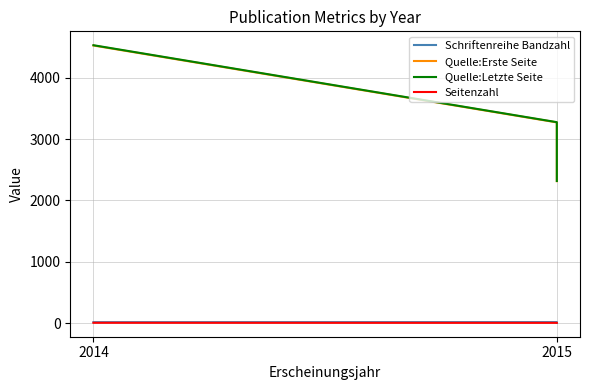

Reading right to left, what are all the values shown in this chart?

Schriftenreihe Bandzahl: 7	17	16
Quelle:Erste Seite: 2313	3271	4524
Quelle:Letzte Seite: 2317	3275	4529
Seitenzahl: 5	5	6